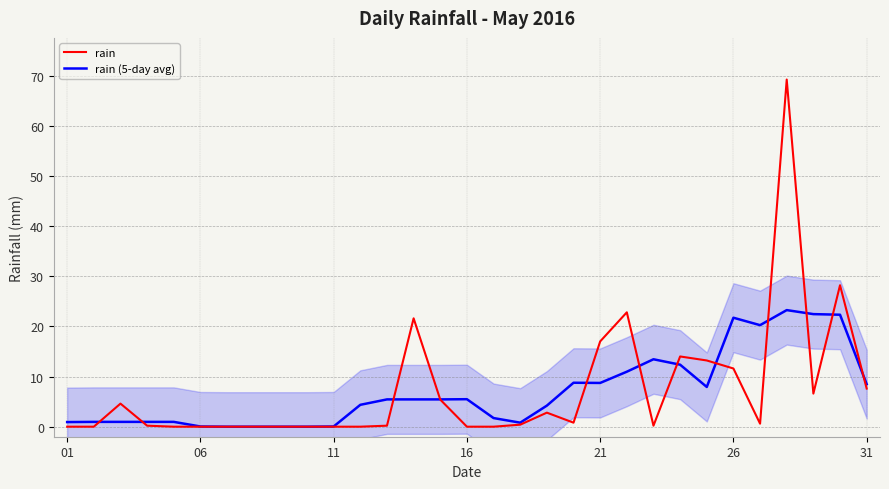

What is the greatest value displayed?

69.2